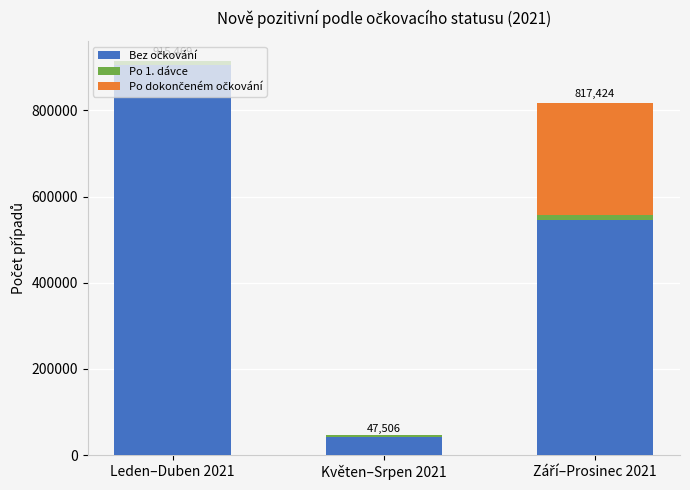

Are the bars grouped side by side (vs. stacked)?

No